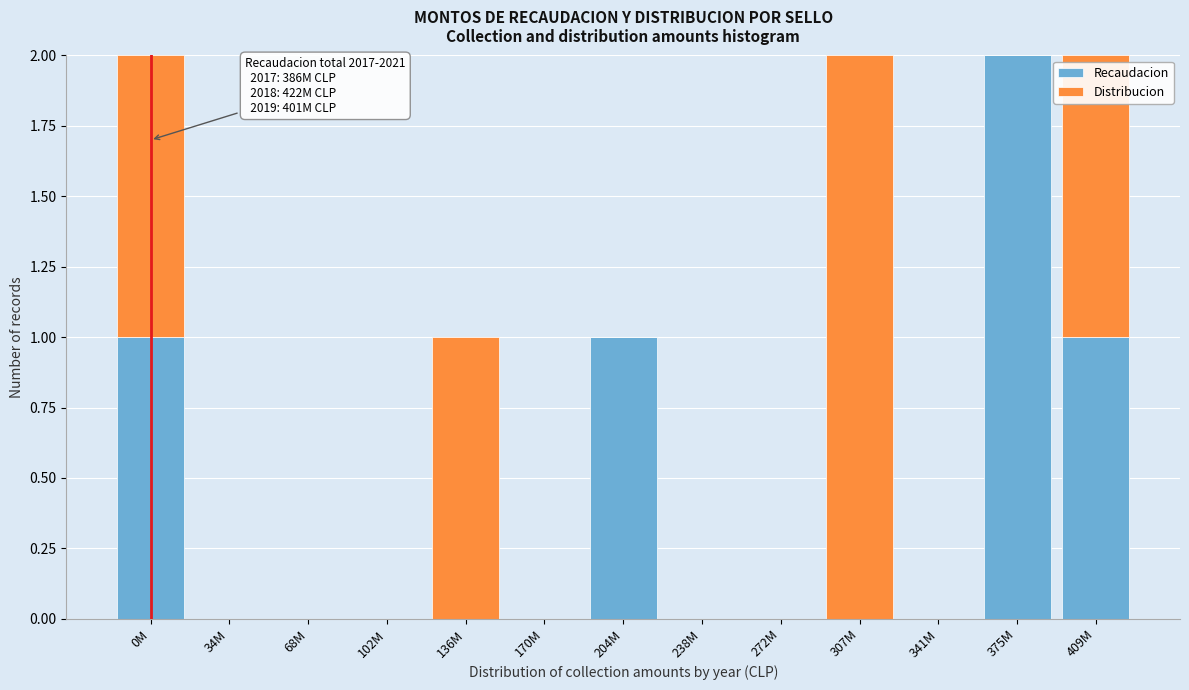

Reading left to right, transcribe the values for Recaudacion.

0M=1	34M=0	68M=0	102M=0	136M=0	170M=0	204M=1	238M=0	272M=0	307M=0	341M=0	375M=2	409M=1